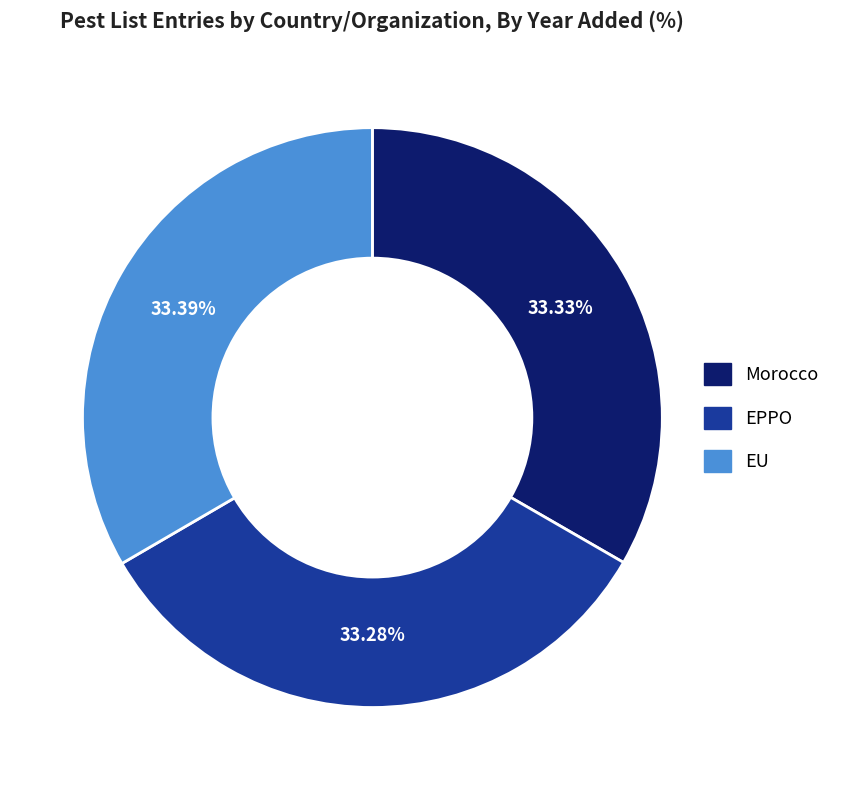

The EU slice represents 33% of the pie. True or false?

True